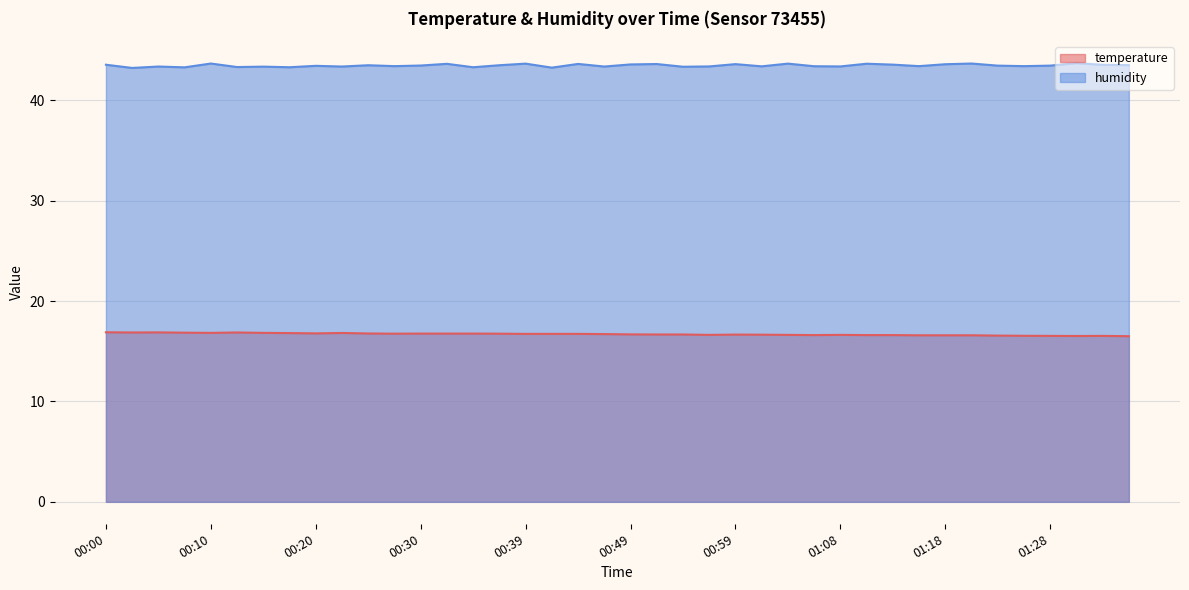

Which series has the largest total across all categories?

humidity